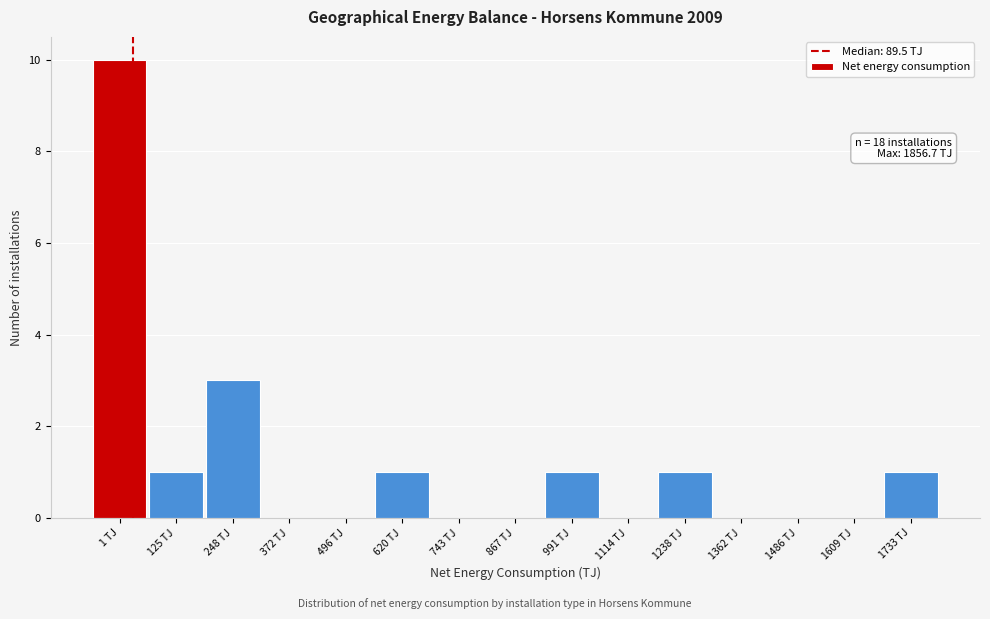

Reading left to right, extract all data points from this chart.

1 TJ=10	125 TJ=1	248 TJ=3	372 TJ=0	496 TJ=0	620 TJ=1	743 TJ=0	867 TJ=0	991 TJ=1	1114 TJ=0	1238 TJ=1	1362 TJ=0	1486 TJ=0	1609 TJ=0	1733 TJ=1